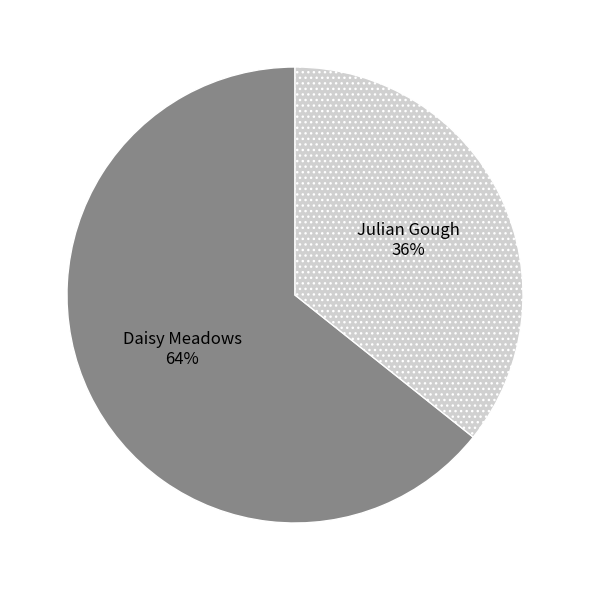

To the nearest percent, what is the average slice percentage?

50%